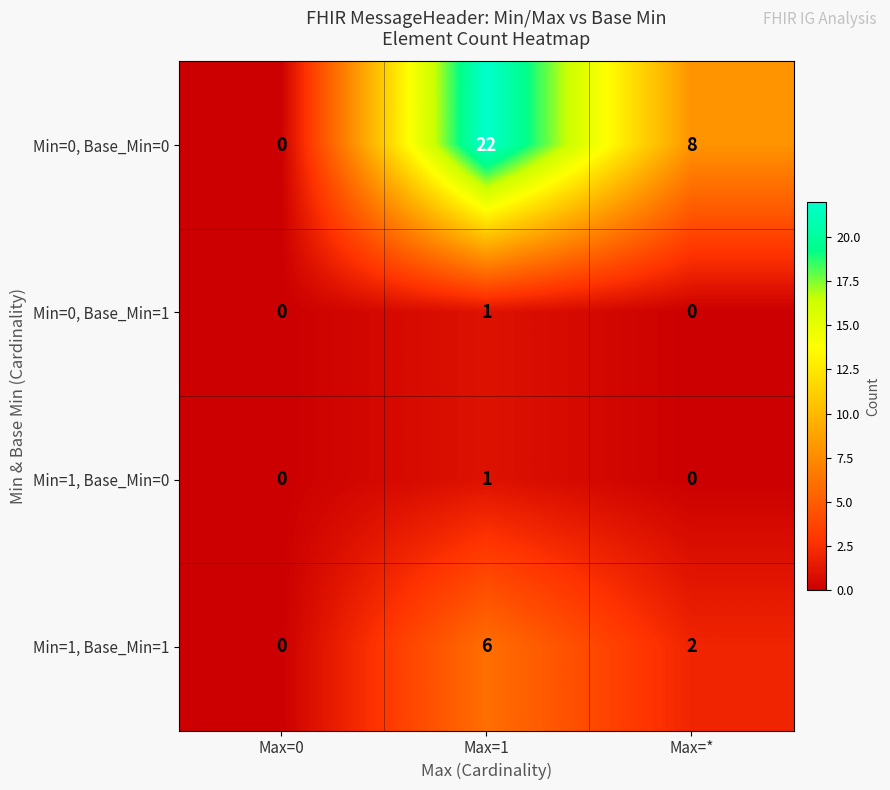

Reading right to left, extract all data points from this chart.

Min=0, Base_Min=0: 8	22	0
Min=0, Base_Min=1: 0	1	0
Min=1, Base_Min=0: 0	1	0
Min=1, Base_Min=1: 2	6	0